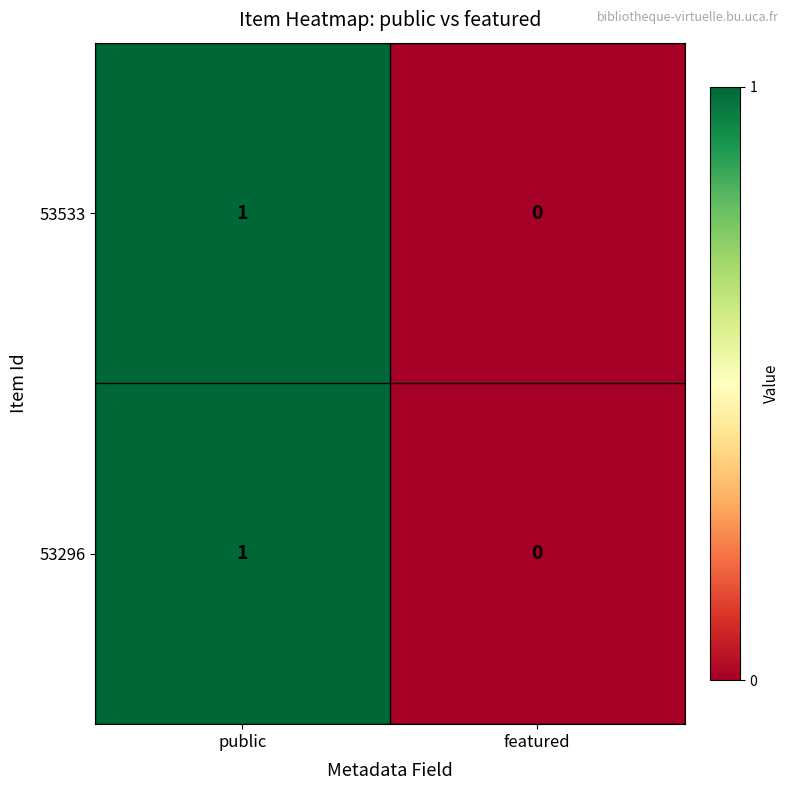

Rank the categories by 53296 value from lowest to highest.

featured, public